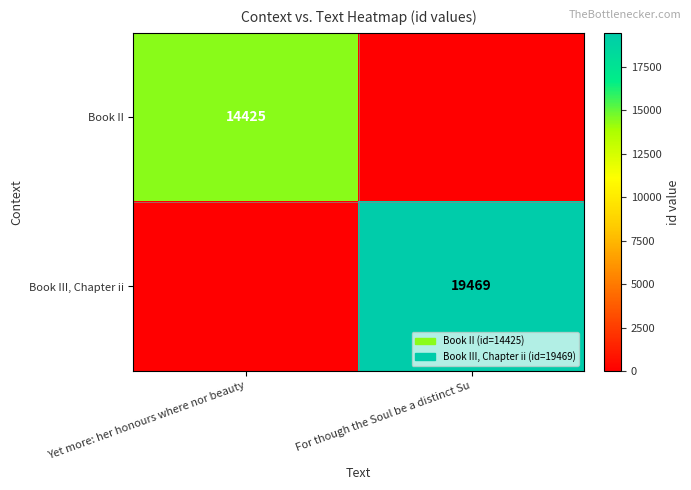

The value of Book III, Chapter ii at For though the Soul be a distinct Su is 19469. True or false?

True